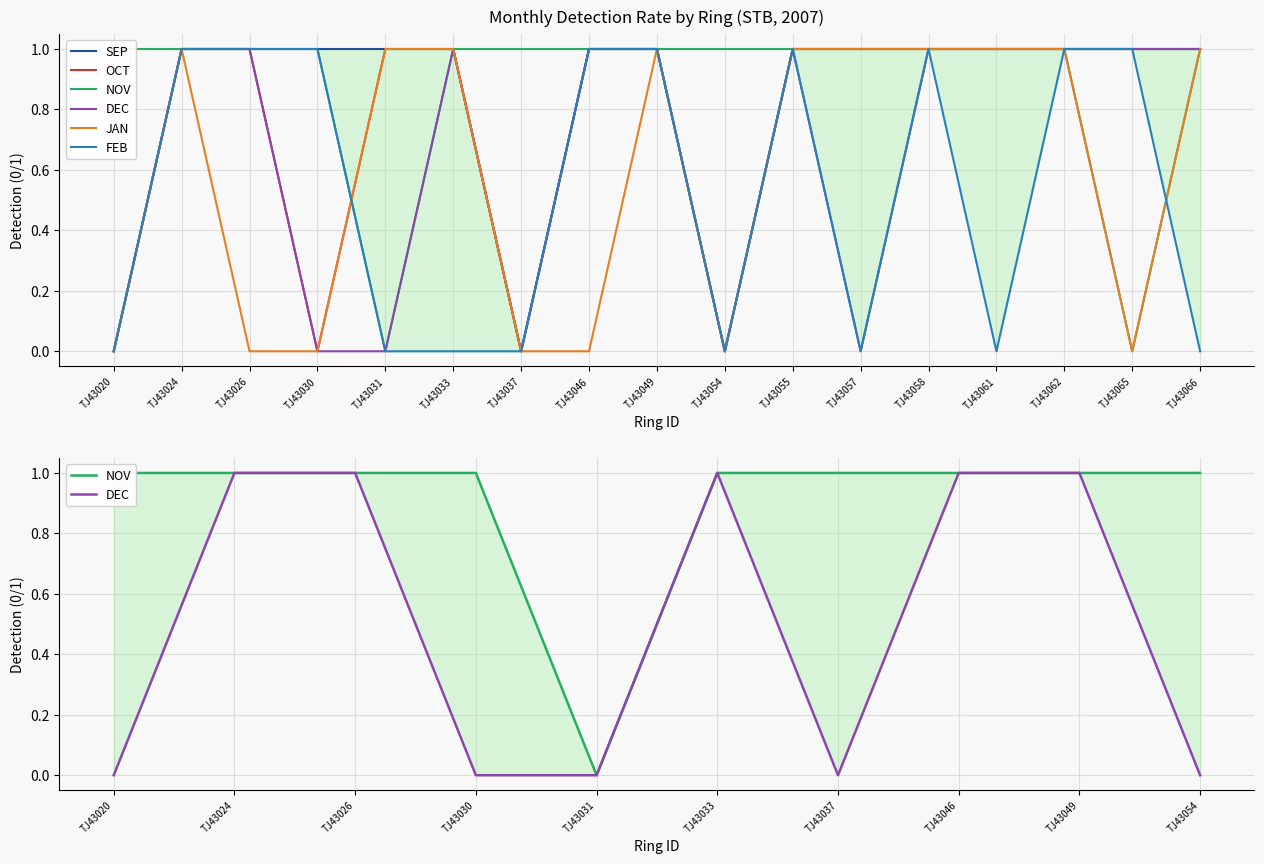

True or false: DEC and SEP cross at least once.

False